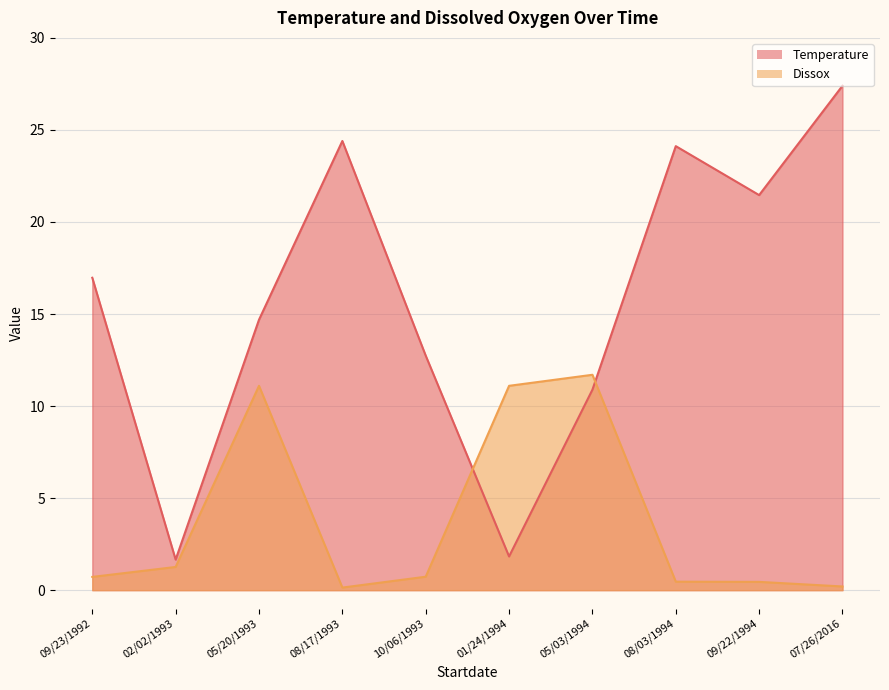

How many values in the Temperature series exceed 16?

5